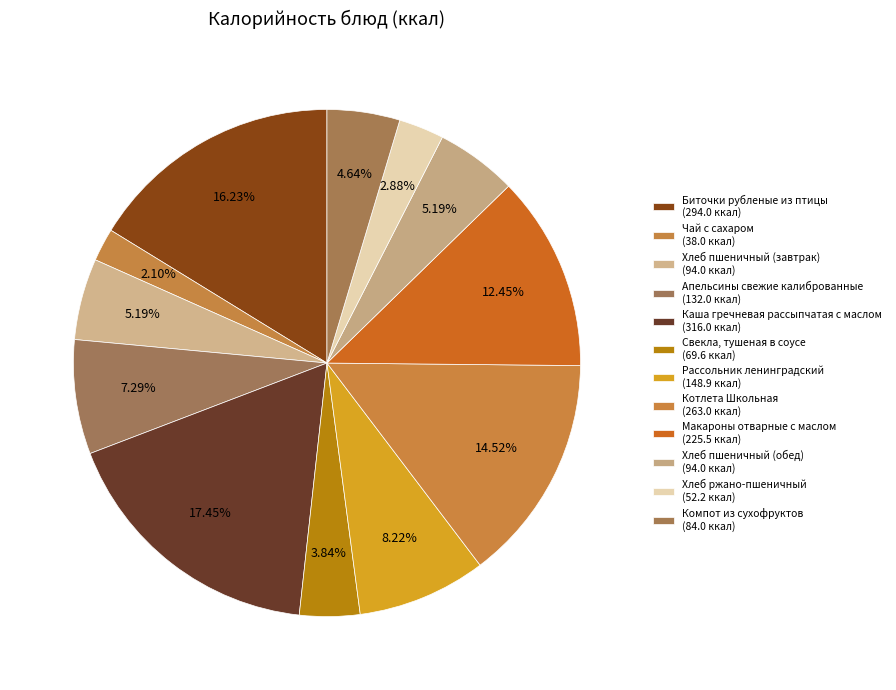

To the nearest percent, what is the difference between the Хлеб пшеничный (завтрак) and Чай с сахаром slice percentages?

3%